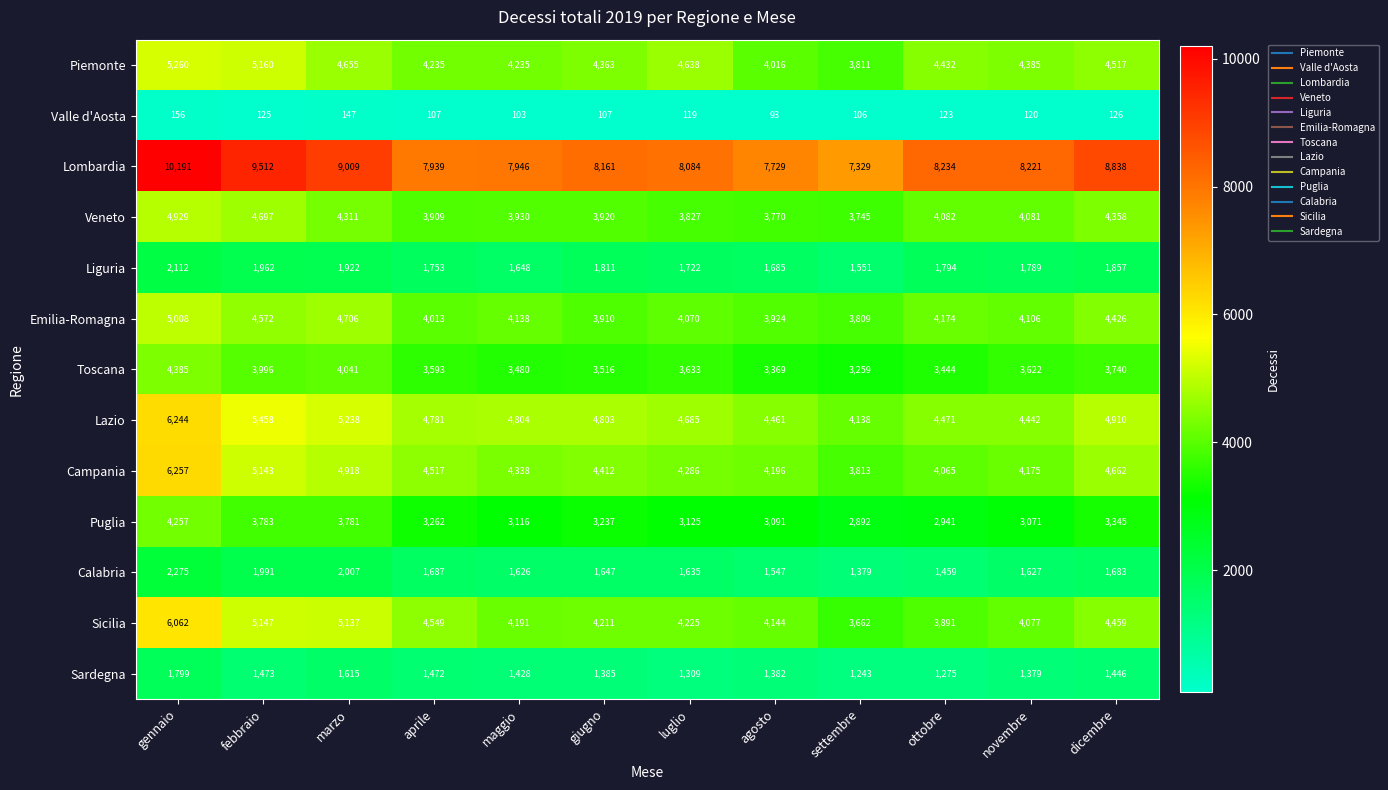

What is the smallest value displayed?

93